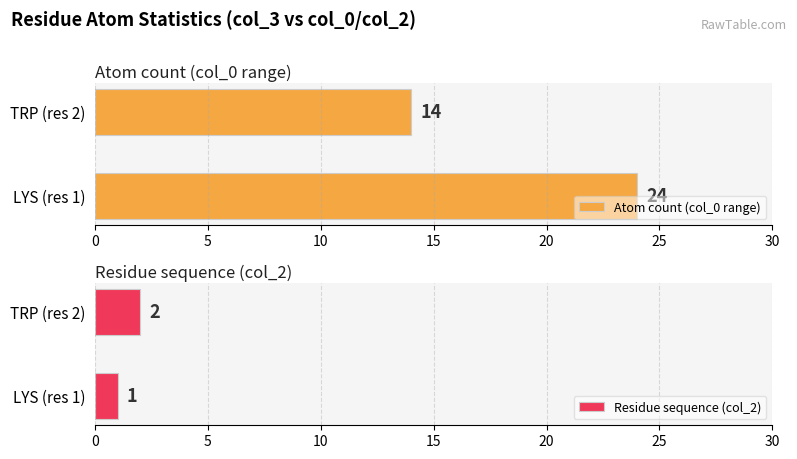

What is the difference between the maximum and minimum values in the Average utilization series?

10